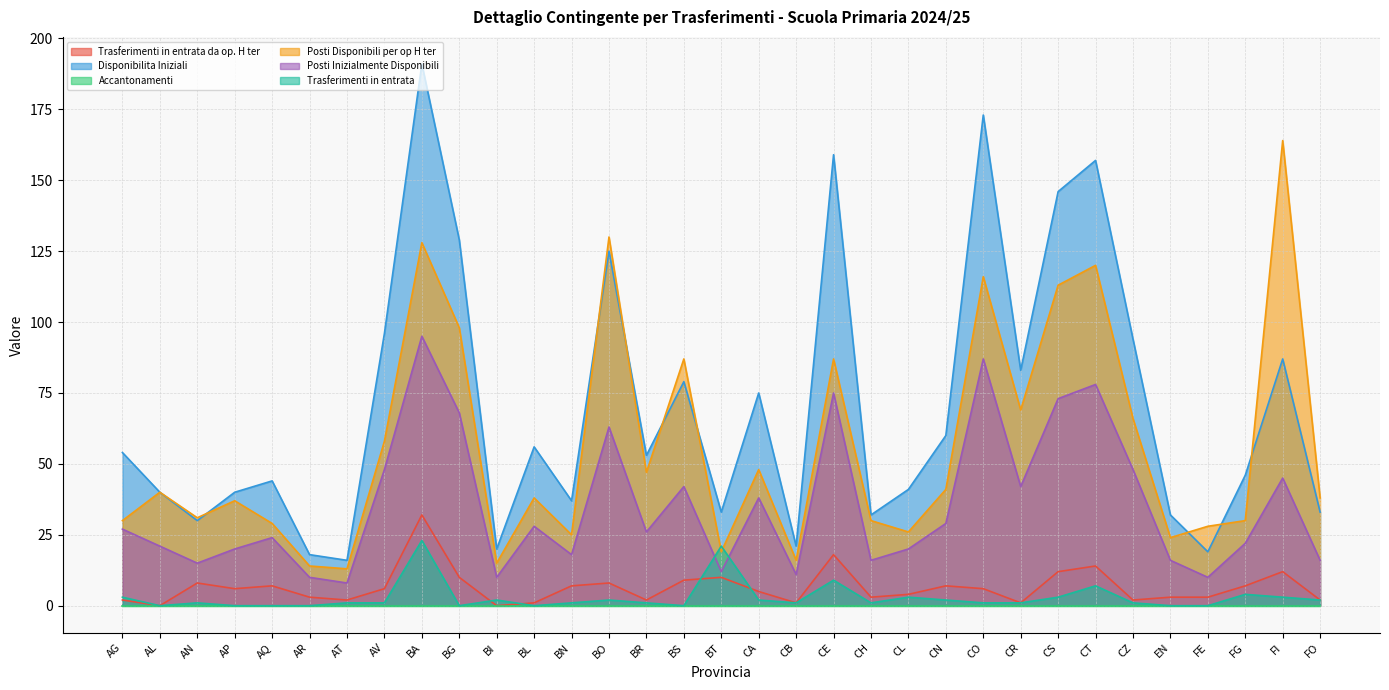

How many data points in Posti Inizialmente Disponibili are less than 26?

16